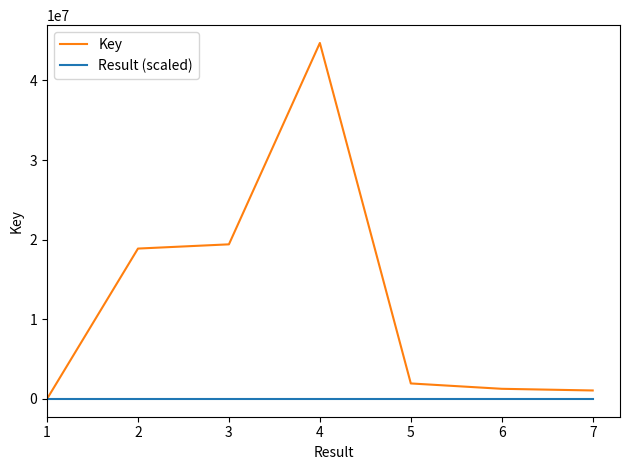

What is the difference between the highest and lowest values at 7?

1061910.4